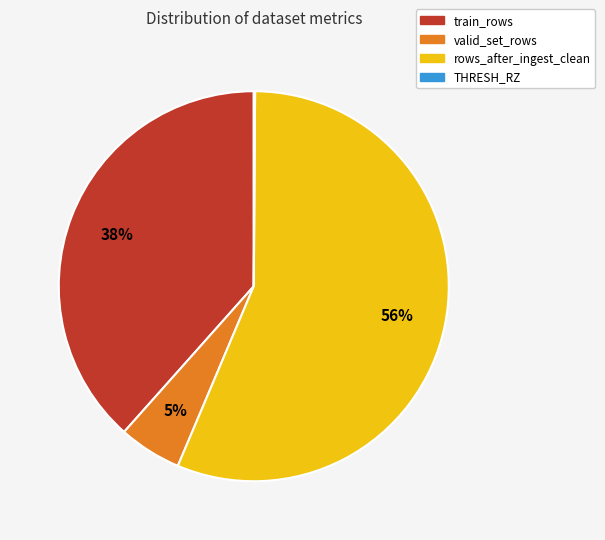

To the nearest percent, what is the average slice percentage?

25%